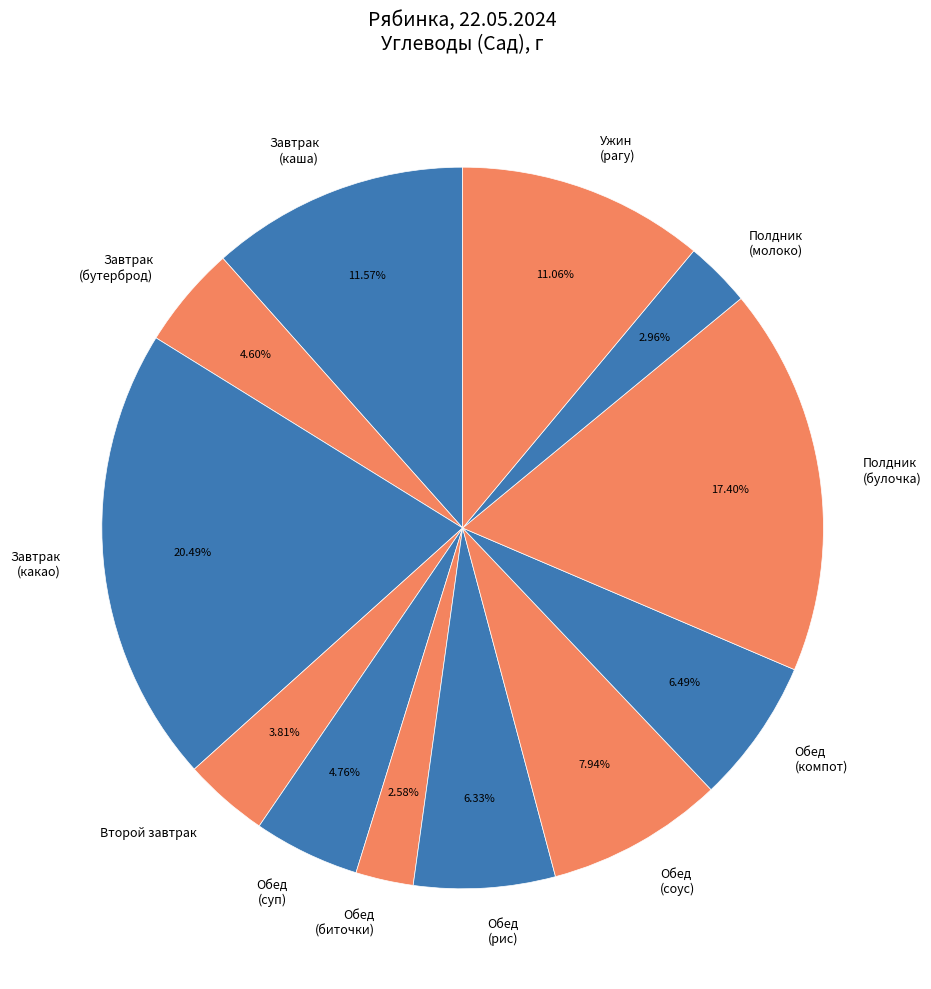

What is the ratio of the value at Полдник (молоко) to the value at Обед (суп)?

0.6